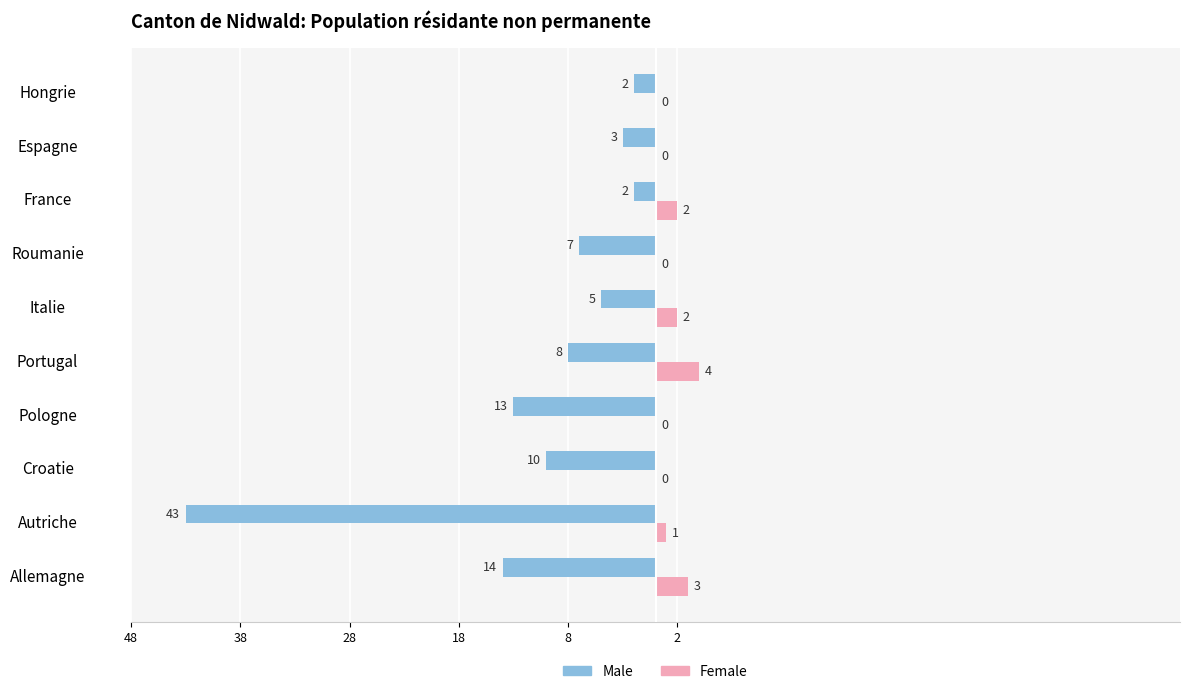

What are all the series names shown in the legend?

Male, Female